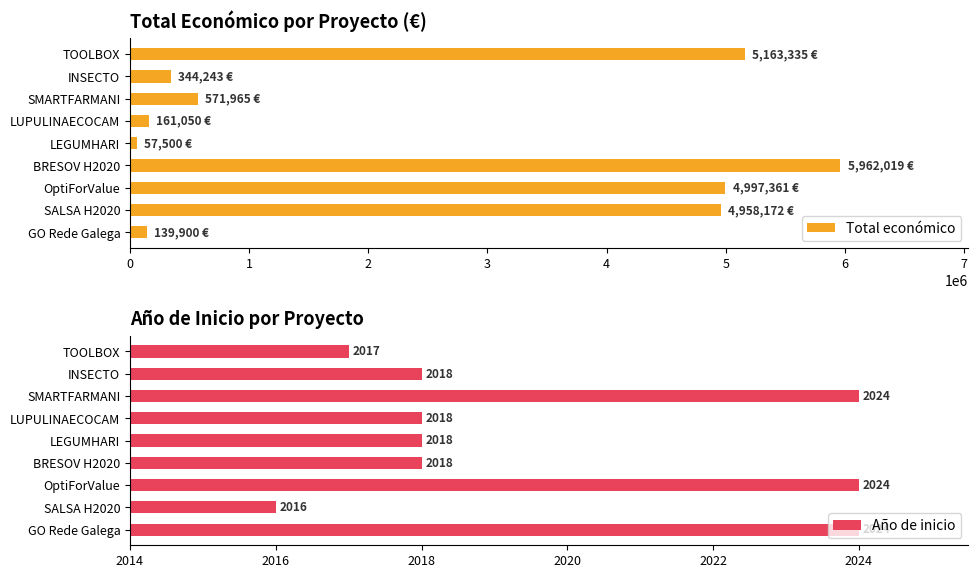

True or false: Total económico has a value of 161050 at 5.

True